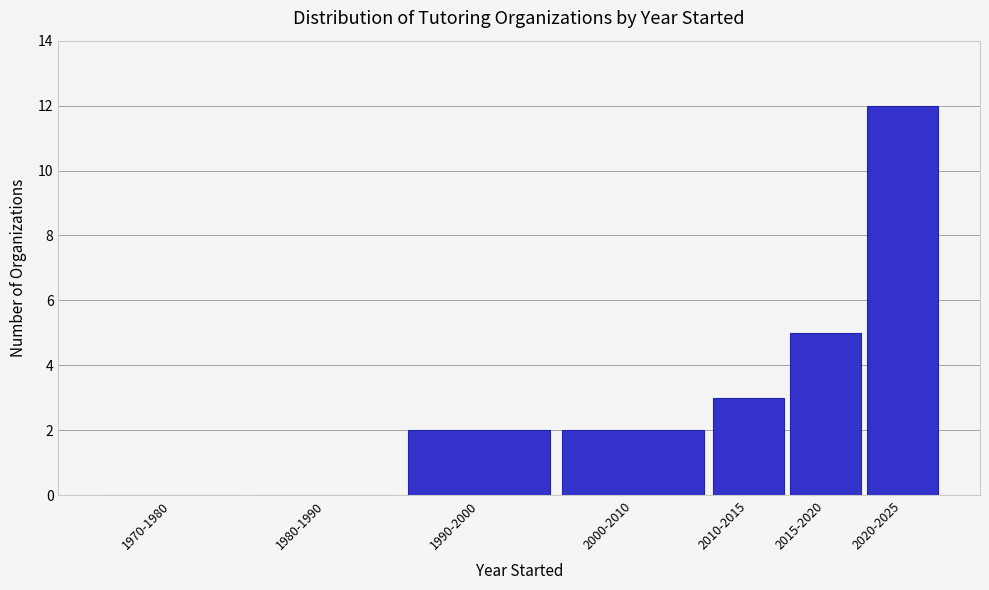

Reading right to left, list all the values displayed in this chart.

2020-2025=12	2015-2020=5	2010-2015=3	2000-2010=2	1990-2000=2	1980-1990=0	1970-1980=0